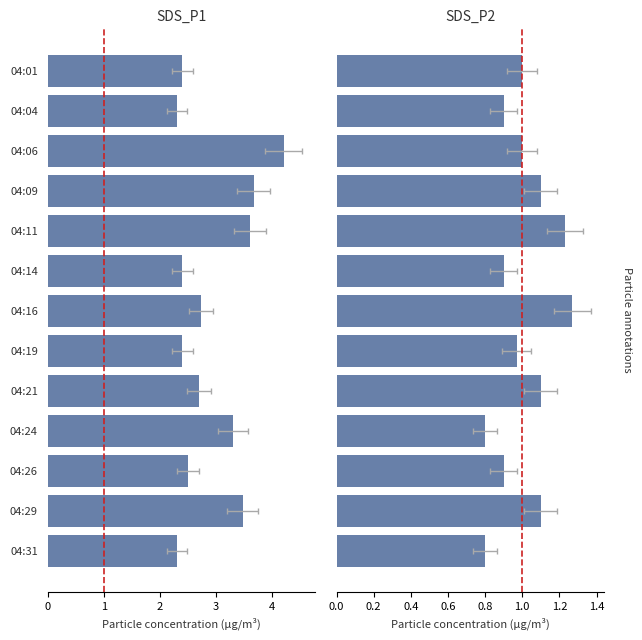

The SDS_P2 series shows 0.5 at 04:29. True or false?

False